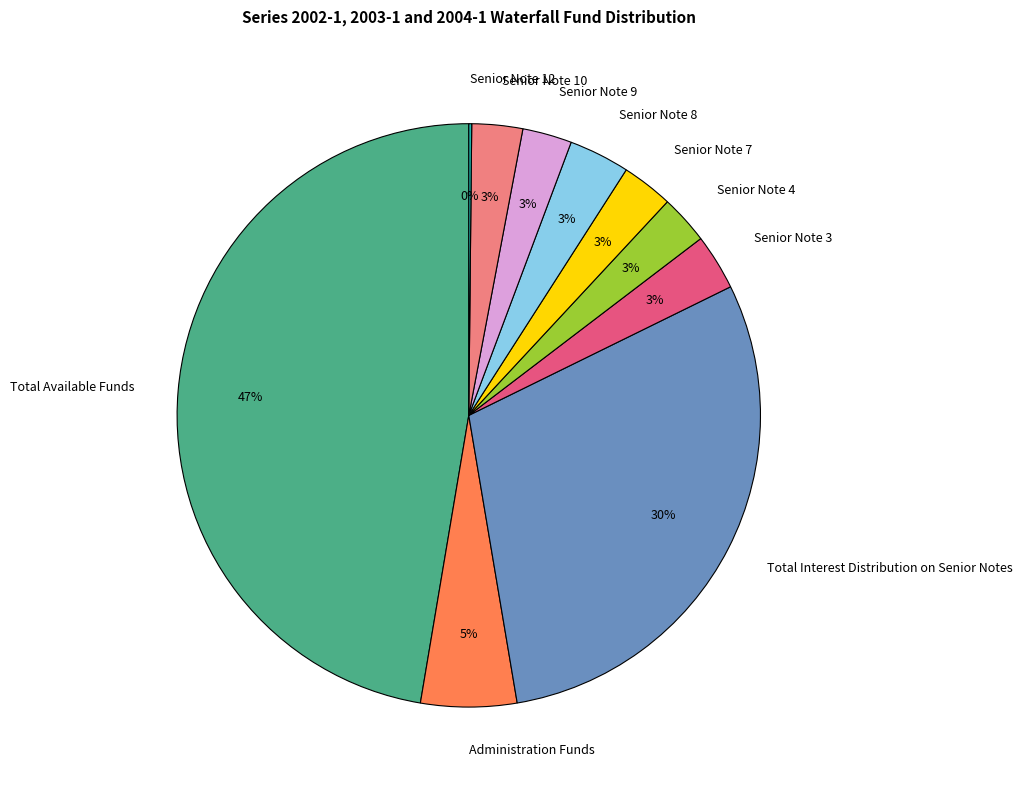

What percentage is the Senior Note 7 slice, to the nearest percent?

3%